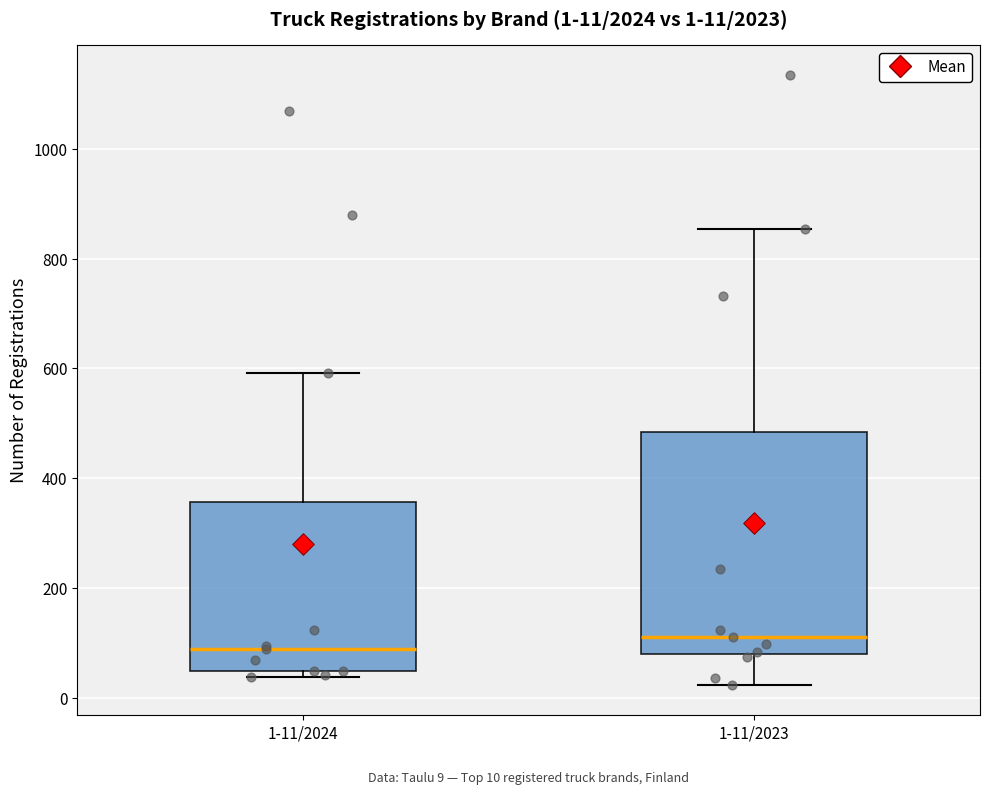

Which box's median line is the lowest?

1-11/2024